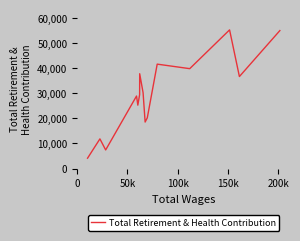

What is the minimum value shown in the chart?

4127